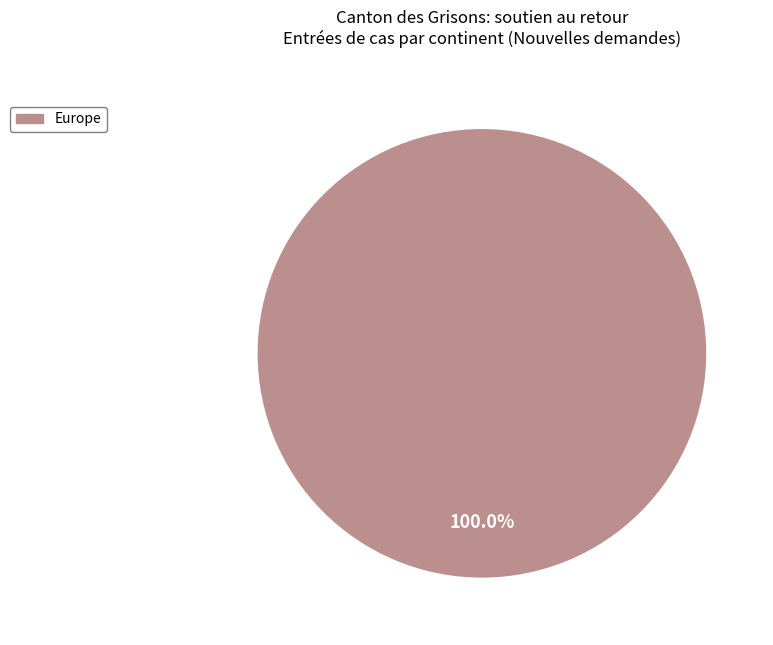

Count the number of slices in the pie.

1